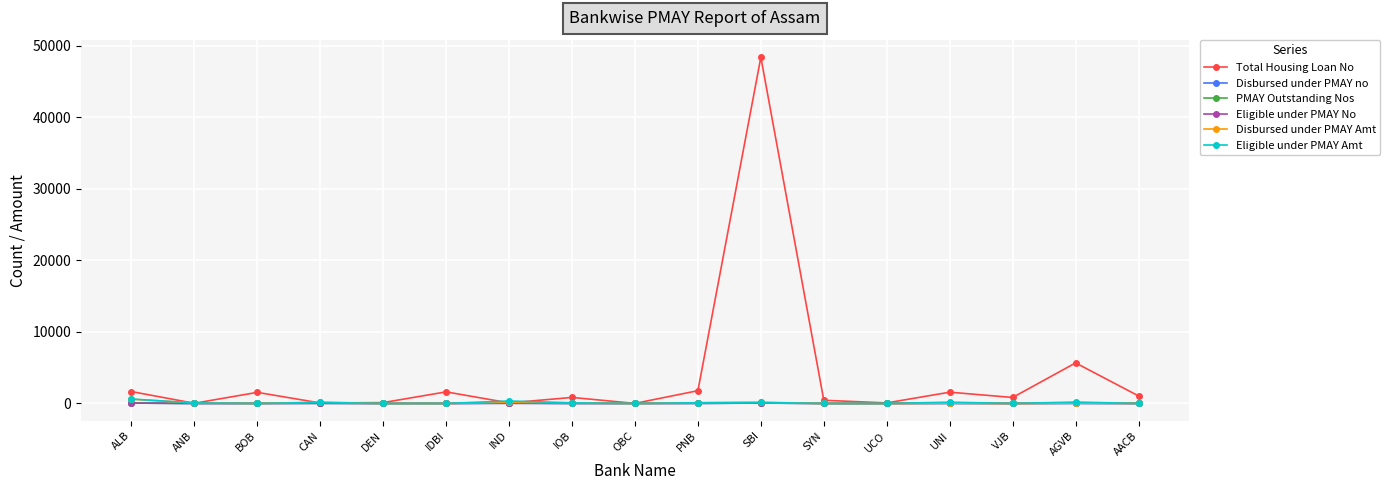

What is the label of the 3rd point from the left?

BOB